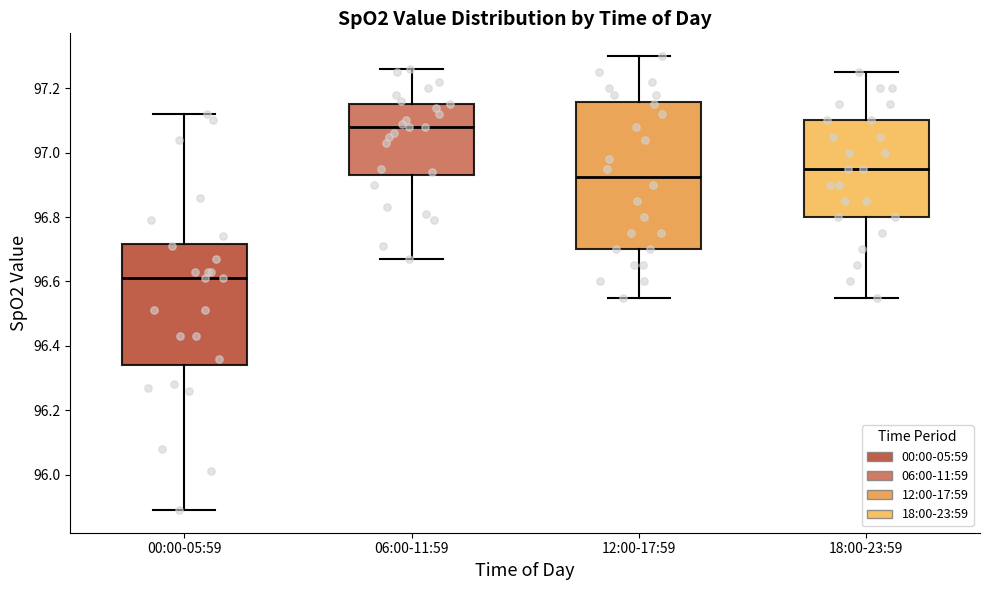

Reading left to right, read every box against the y-axis: the position of its median line, the range the box covers, and the ends of its whiskers. The values are not printed on the chart, so give them approximately, as read against the axis.

00:00-05:59: median 96.62, box 96.34 to 96.72, whiskers 95.90 to 97.12
06:00-11:59: median 97.08, box 96.94 to 97.16, whiskers 96.68 to 97.26
12:00-17:59: median 96.92, box 96.70 to 97.16, whiskers 96.56 to 97.30
18:00-23:59: median 96.96, box 96.80 to 97.10, whiskers 96.56 to 97.26